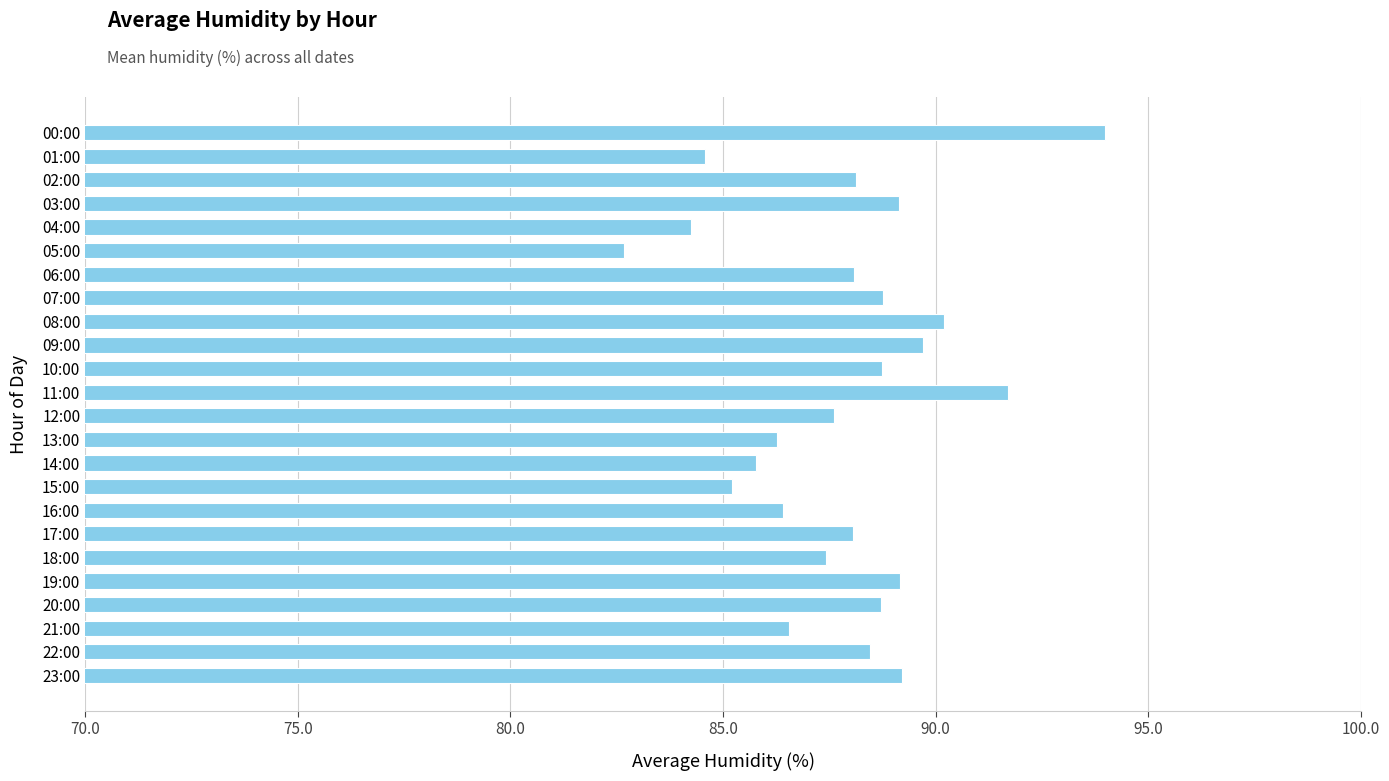

What is the minimum value shown in the chart?

82.7